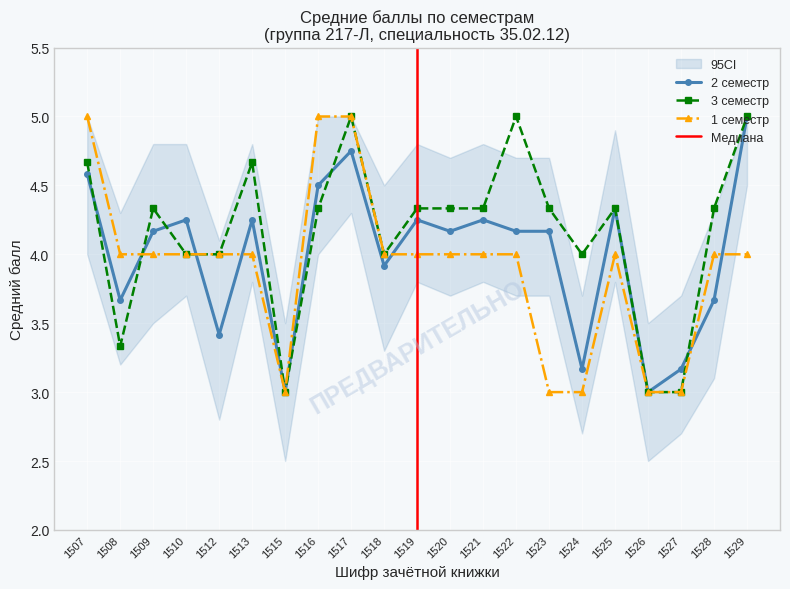

What is the average value of the 2 семестр series?

4.0